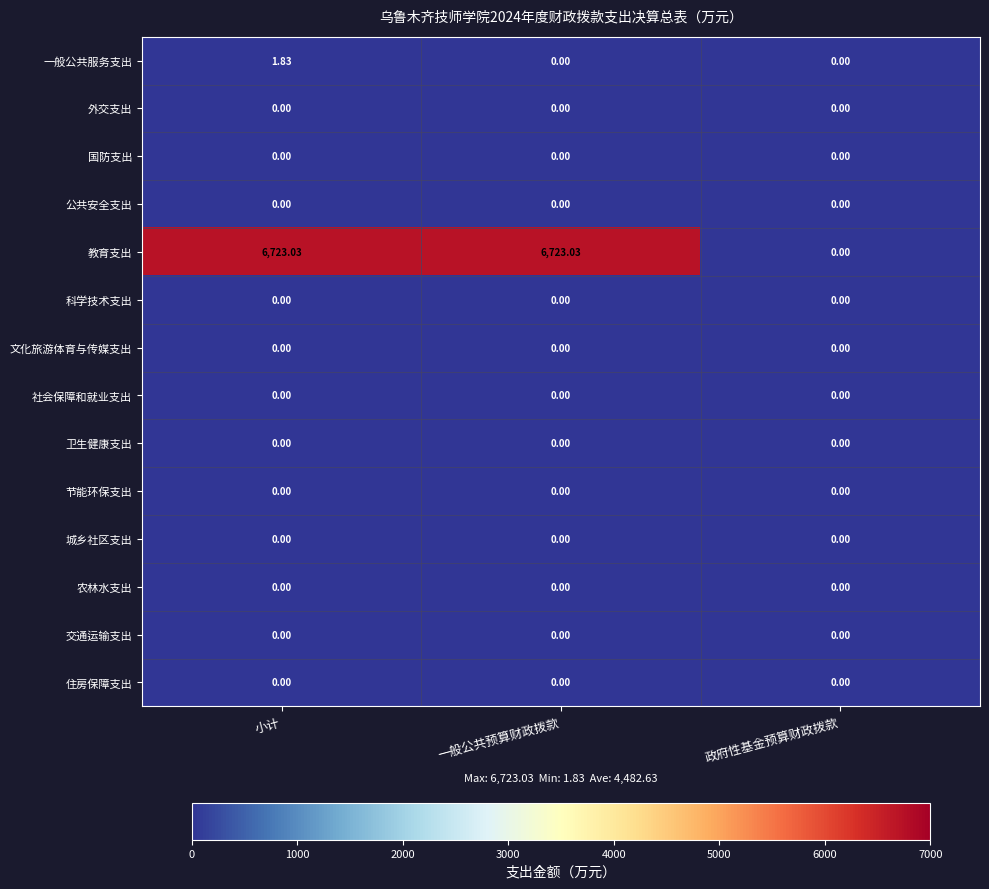

Which series has the largest total across all categories?

教育支出